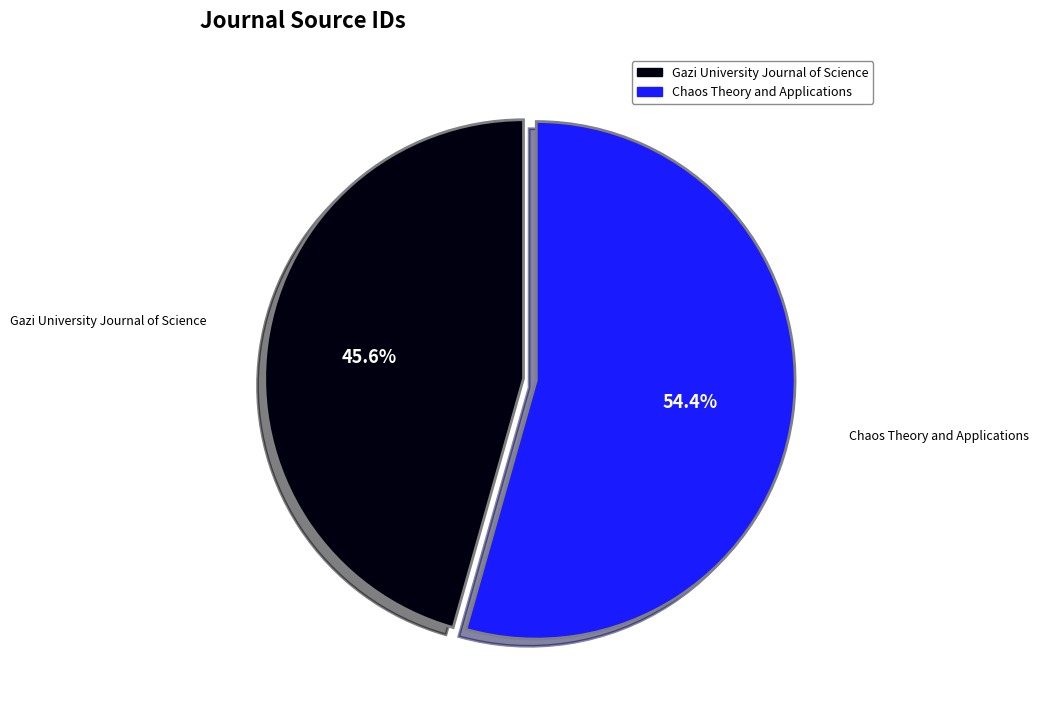

To the nearest percent, what is the difference between the largest and smallest slice percentages?

9%